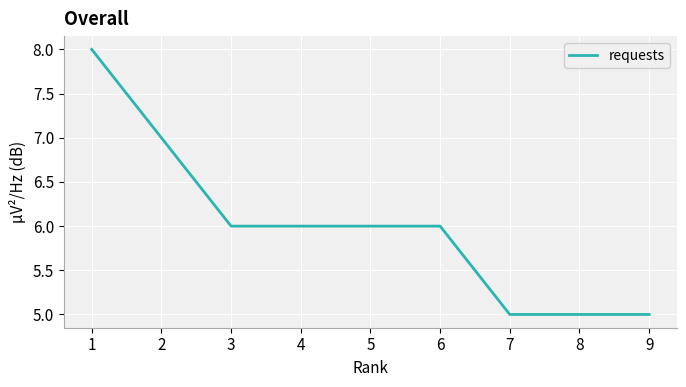

Does the chart have visible grid lines?

Yes